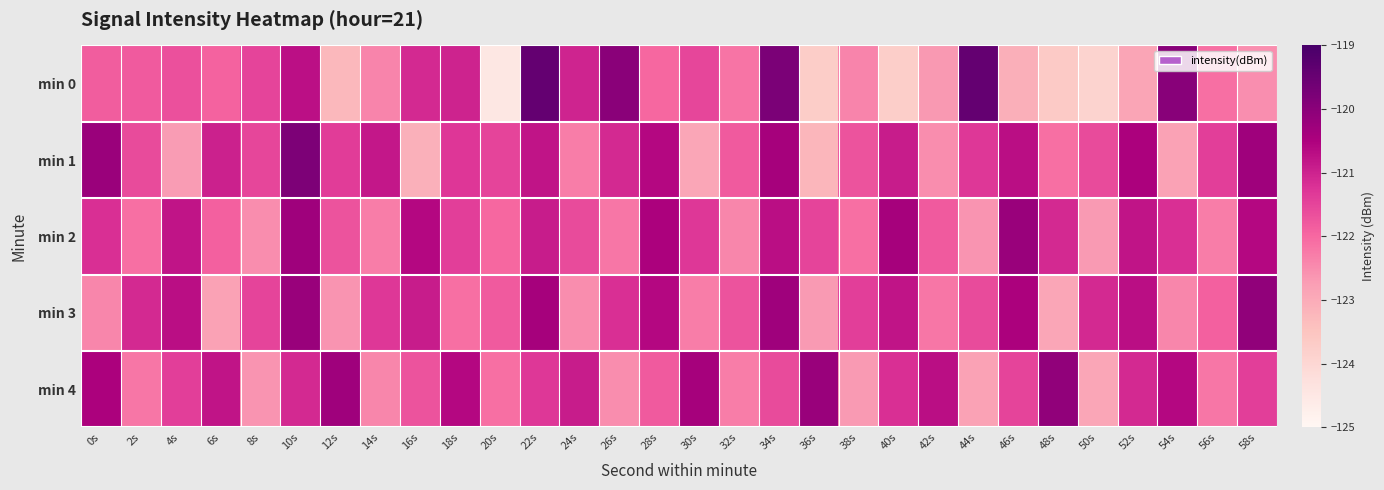

How many data points does each series have?

30